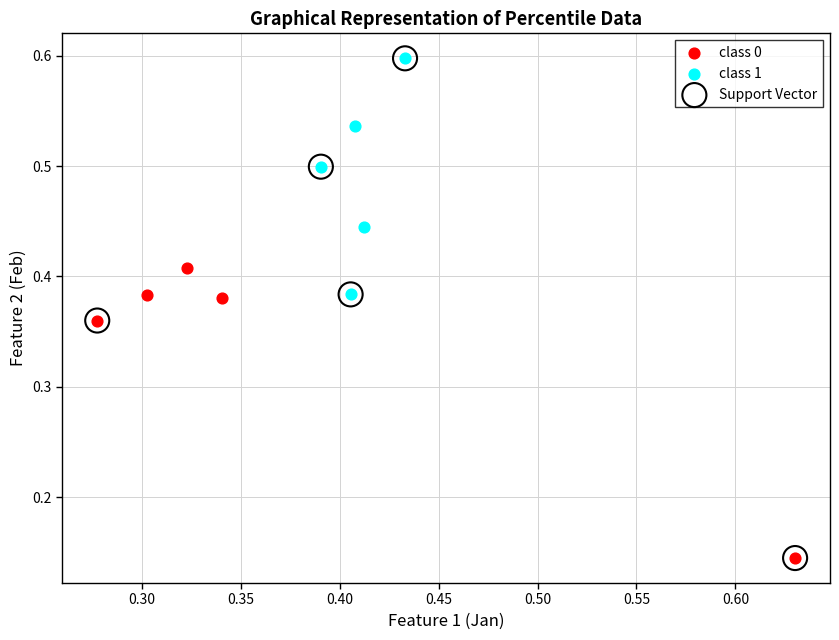

What are all the series names shown in the legend?

class 0, class 1, Support Vector